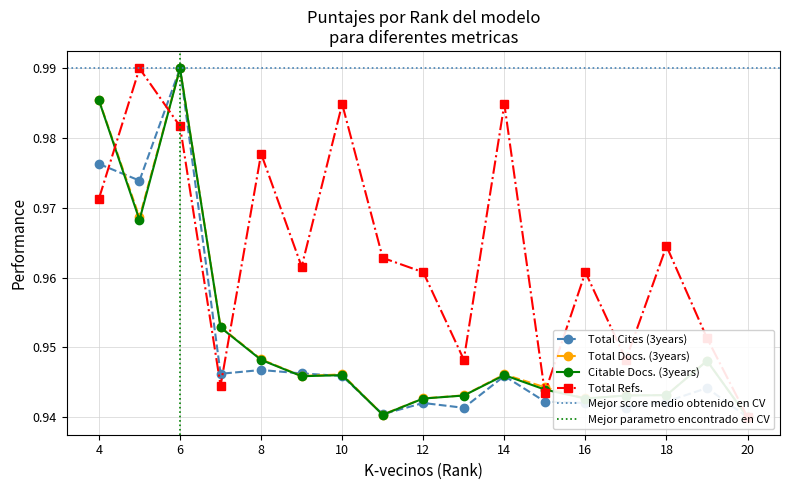

Where is the first local maximum for Citable Docs. (3years)?

6